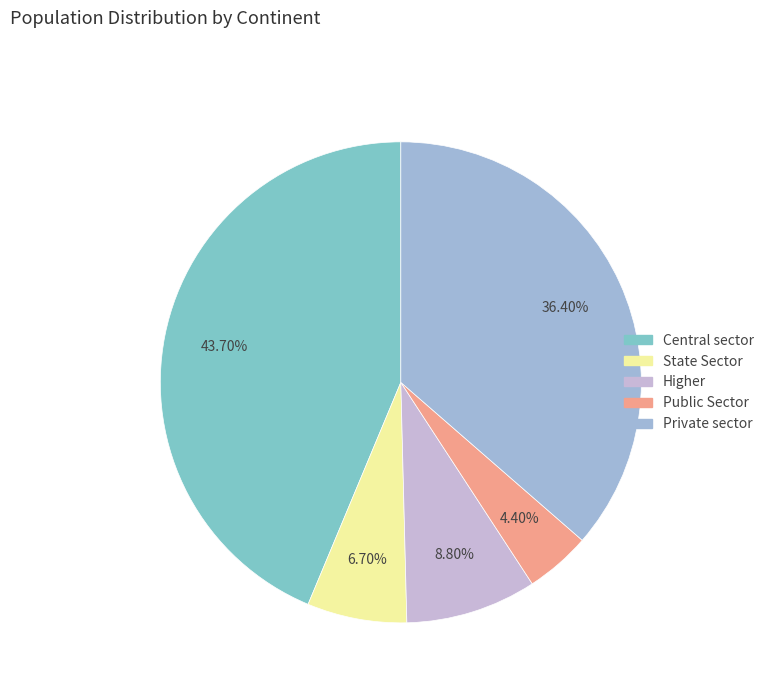

Which category has the biggest portion of the pie?

Central sector